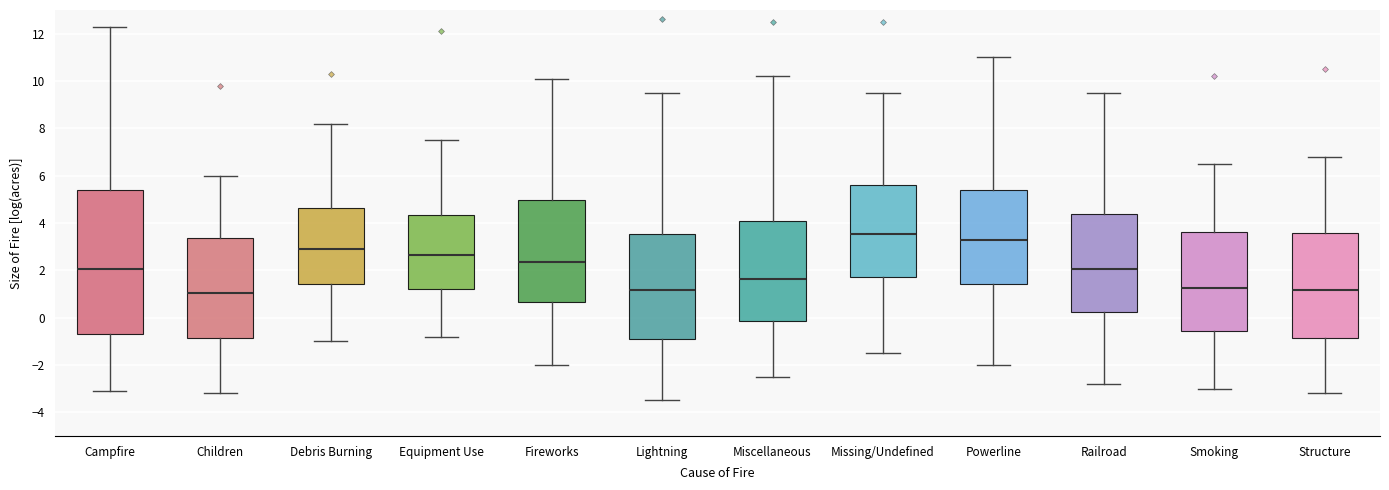

Reading left to right, transcribe this box plot: for each box, give where its median line is, the range the box spans, and where its two whiskers end, as read against the y-axis. The values are not printed on the chart, so give them approximately, as read against the axis.

Campfire: median 2.0, box -0.6 to 5.4, whiskers -3.0 to 12.4
Children: median 1.0, box -0.8 to 3.4, whiskers -3.2 to 6.0
Debris Burning: median 3.0, box 1.4 to 4.6, whiskers -1.0 to 8.2
Equipment Use: median 2.6, box 1.2 to 4.4, whiskers -0.8 to 7.6
Fireworks: median 2.4, box 0.6 to 5.0, whiskers -2.0 to 10.2
Lightning: median 1.2, box -0.8 to 3.6, whiskers -3.4 to 9.6
Miscellaneous: median 1.6, box -0.2 to 4.2, whiskers -2.4 to 10.2
Missing/Undefined: median 3.6, box 1.8 to 5.6, whiskers -1.4 to 9.6
Powerline: median 3.4, box 1.4 to 5.4, whiskers -2.0 to 11.0
Railroad: median 2.0, box 0.2 to 4.4, whiskers -2.8 to 9.6
Smoking: median 1.2, box -0.6 to 3.6, whiskers -3.0 to 6.6
Structure: median 1.2, box -0.8 to 3.6, whiskers -3.2 to 6.8